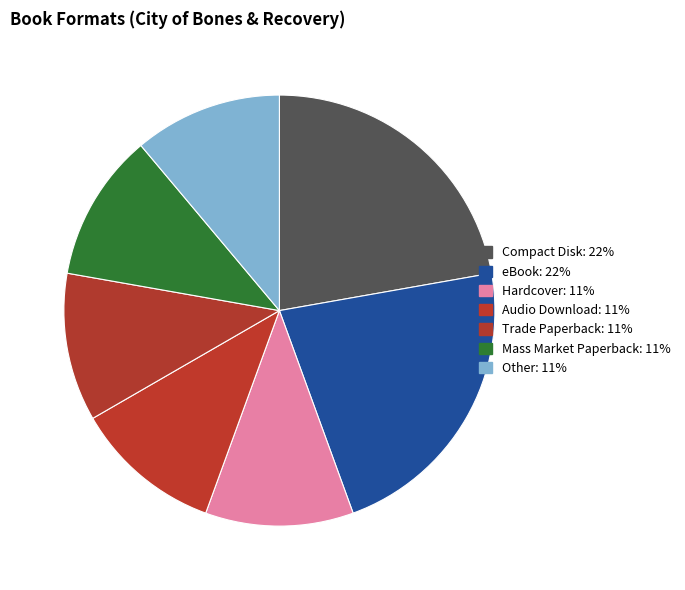

Count the number of slices in the pie.

7